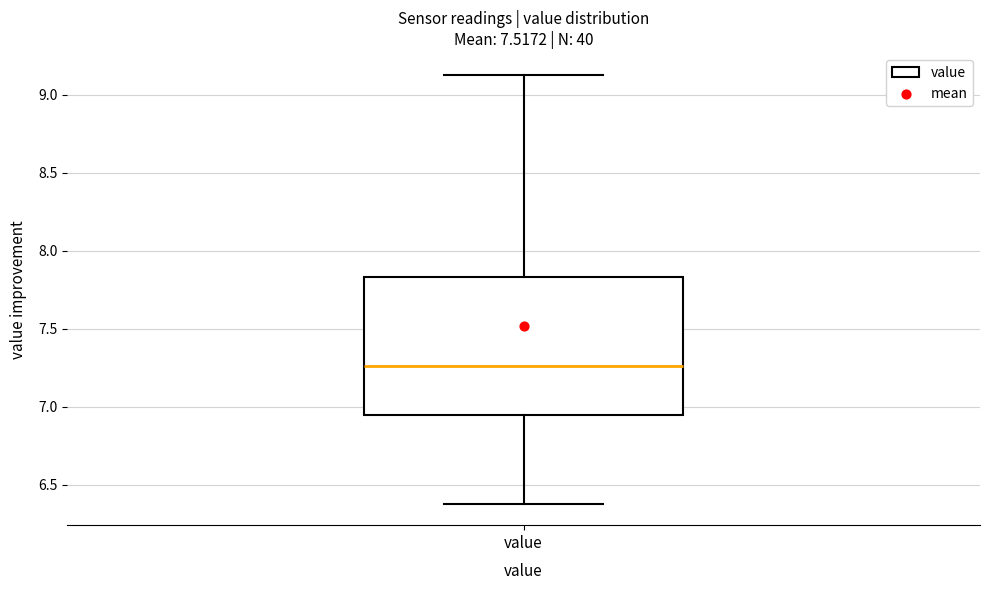

Read this box plot against the y-axis: the position of the median line, the range covered by the box, and the ends of both whiskers. The values are not printed on the chart, so give them approximately, as read against the axis.

median 7.25, box 6.95 to 7.85, whiskers 6.40 to 9.15